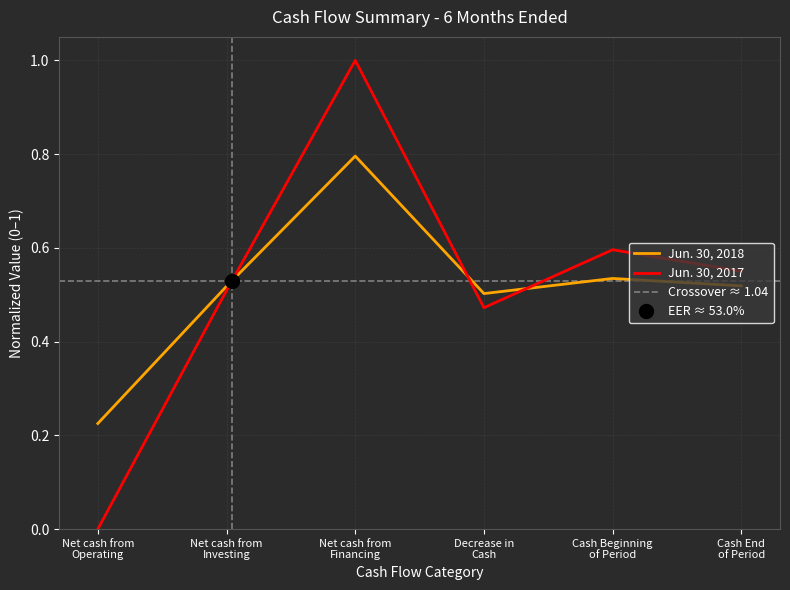

What is the sum of all Jun. 30, 2018 values?

3.1